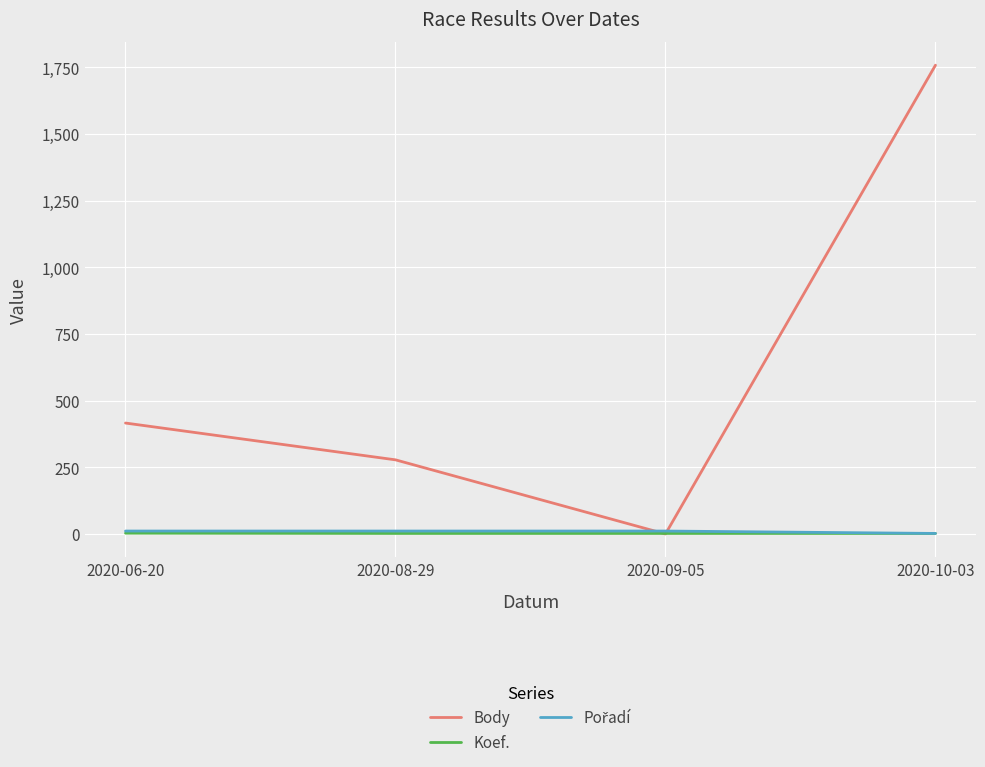

What is the sum of the Body values at 2020-09-05 and 2020-06-20?

416